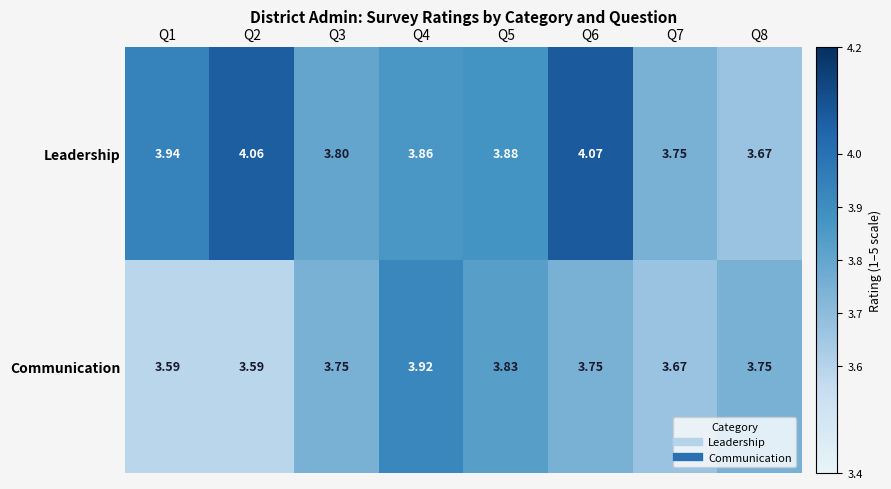

Is the value of Leadership at Q1 greater than the value of Communication at Q6?

Yes